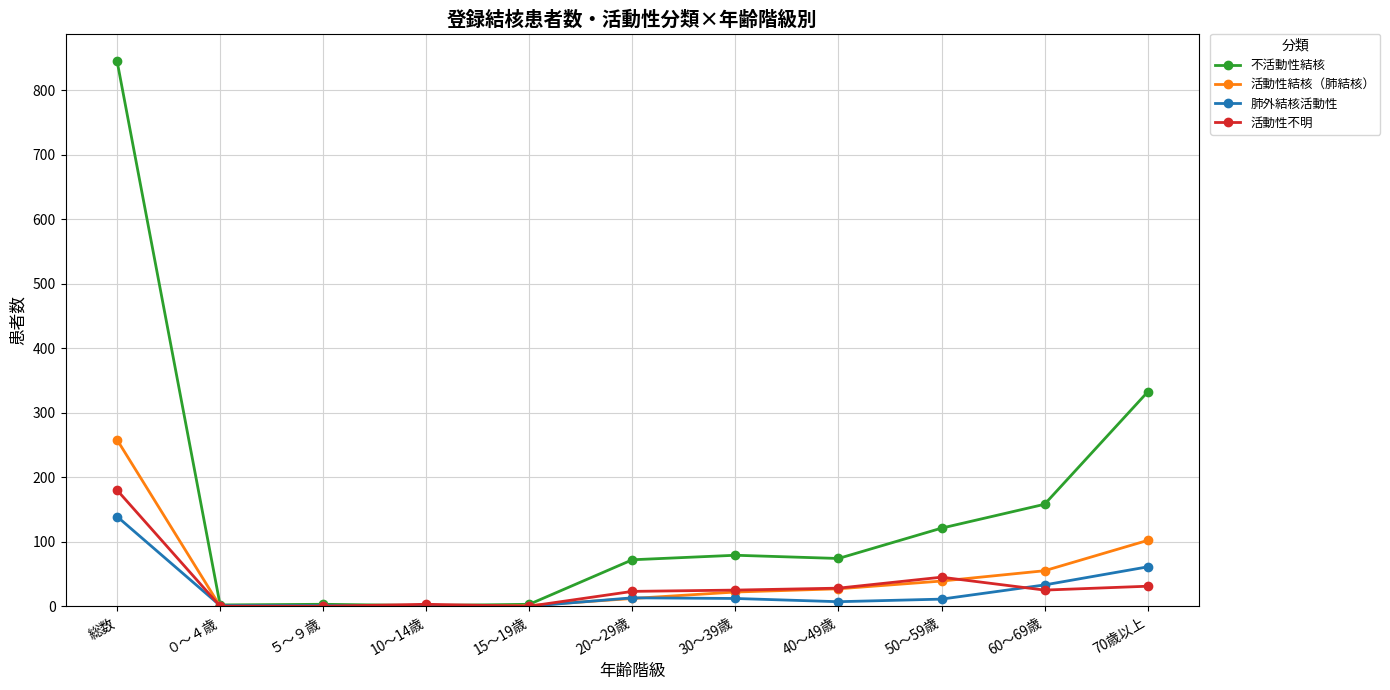

Where is 活動性不明 nearest to the value 90?

50～59歳